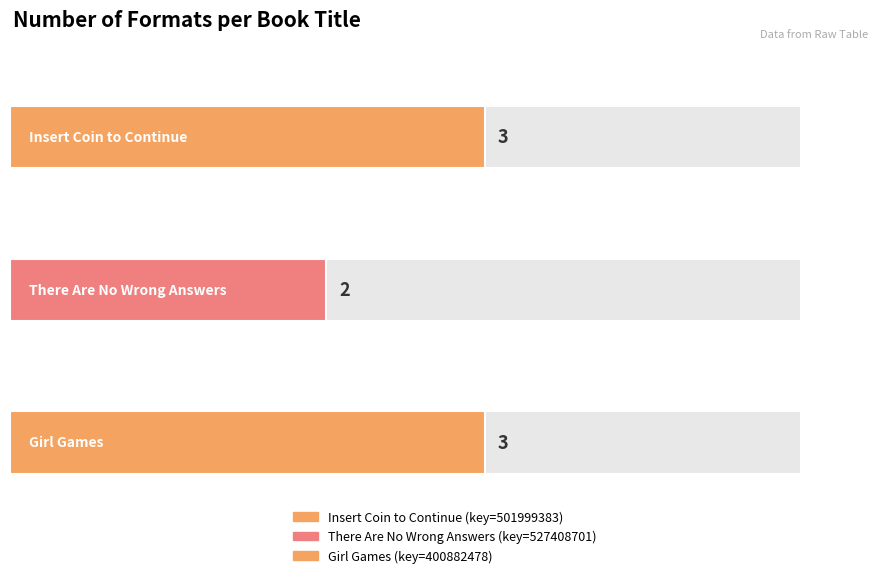

At which category does the chart reach its minimum across all series?

There Are No Wrong Answers